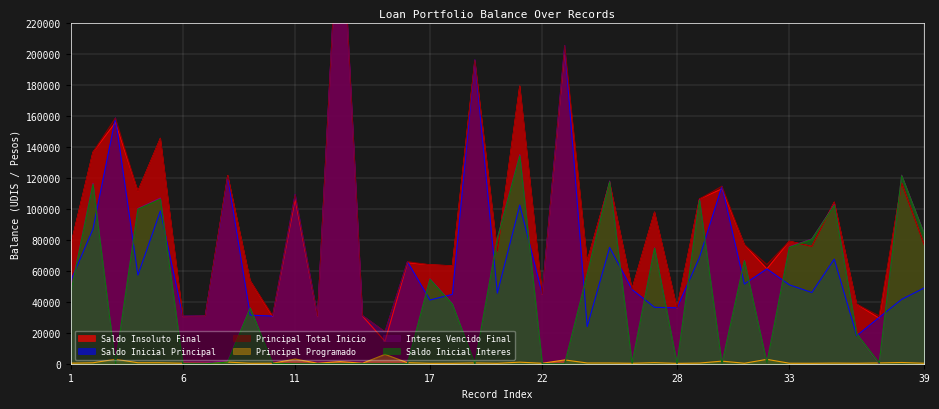

Reading left to right, list all the values displayed in this chart.

Saldo Insoluto Final: 1=75769.0	2=136392.4	3=155600.7	4=111151.4	5=145330.9	6=30395.5	7=30713.7	8=121359.0	9=53427.0	10=30395.5	11=106173.3	12=30395.5	13=310883.9	14=30708.2	15=14475.7	16=65111.7	17=63771.7	18=63106.4	19=195401.5	20=72638.4	21=179005.5	22=44602.1	23=202744.8	24=65971.4	25=116809.0	26=48109.4	27=97738.4	28=35787.7	29=106222.1	30=112794.0	31=76734.2	32=61159.6	33=78963.6	34=75657.7	35=104196.2	36=38371.0	37=29357.8	38=116381.1	39=76944.8
Saldo Inicial Principal: 1=53145.7	2=86908.9	3=158500.4	4=57161.4	5=98547.1	6=30713.7	7=30713.7	8=120322.6	9=31331.8	10=30713.7	11=109191.3	12=30713.7	13=312263.5	14=31024.0	15=20522.7	16=65797.0	17=41082.2	18=44730.0	19=195919.0	20=45495.6	21=102339.1	22=44904.9	23=205197.3	24=23958.2	25=74998.1	26=47818.4	27=36384.6	28=36030.8	29=68595.7	30=114465.2	31=51379.6	32=61159.6	33=50885.0	34=45922.1	35=67454.2	36=18094.5	37=29863.9	38=41506.2	39=48841.1
Principal Total Inicio: 1=75771.8	2=136392.4	3=158500.4	4=111151.4	5=145335.8	6=30713.7	7=30713.7	8=121359.0	9=53427.0	10=31029.5	11=109191.3	12=30713.7	13=312263.5	14=31024.0	15=20555.1	16=65797.0	17=63771.7	18=63108.6	19=195919.0	20=72640.7	21=179005.5	22=44904.9	23=205197.3	24=65975.2	25=116812.8	26=48111.7	27=97738.4	28=36030.8	29=106222.1	30=114465.2	31=76734.2	32=63951.5	33=78963.6	34=75659.8	35=104196.2	36=38373.4	37=30852.4	38=116381.1	39=76944.8
Principal Programado: 1=360.9	2=607.2	3=2899.6	4=633.0	5=643.7	6=318.3	7=318.3	8=1045.3	9=313.3	10=318.3	11=3018.0	12=318.3	13=1379.6	14=315.8	15=6047.0	16=685.3	17=281.7	18=290.8	19=517.6	20=295.8	21=1005.8	22=300.5	23=2452.5	24=483.0	25=480.7	26=297.9	27=682.2	28=241.2	29=432.2	30=1671.3	31=314.9	32=2815.9	33=329.6	34=298.8	35=425.0	36=321.9	37=502.1	38=792.1	39=307.7
Interes Vencido Final: 1=45792.1	2=116366.5	3=0.0	4=100088.5	5=106868.0	6=0.0	7=245.7	8=2076.4	9=36085.1	10=0.0	11=0.0	12=0.0	13=0.0	14=0.0	15=0.0	16=0.0	17=54758.3	18=38726.6	19=0.0	20=80827.4	21=134814.2	22=0.0	23=0.0	24=57726.3	25=117790.2	26=581.4	27=74750.8	28=0.0	29=105917.7	30=0.0	31=66721.2	32=525.5	33=75417.3	34=80465.1	35=102526.3	36=19340.0	37=0.0	38=121564.0	39=84092.5
Saldo Inicial Interes: 1=45371.4	2=115685.7	3=0.0	4=99636.0	5=106096.1	6=0.0	7=0.0	8=1042.7	9=35834.5	10=248.2	11=0.0	12=0.0	13=0.0	14=0.0	15=0.0	16=0.0	17=54433.0	18=38372.5	19=0.0	20=80467.3	21=134007.5	22=0.0	23=0.0	24=57536.6	25=117196.5	26=202.8	27=74490.1	28=0.0	29=105374.7	30=0.0	31=66314.5	32=549.4	33=75014.4	34=80136.0	35=101992.3	36=19202.8	37=488.5	38=121235.4	39=83705.8